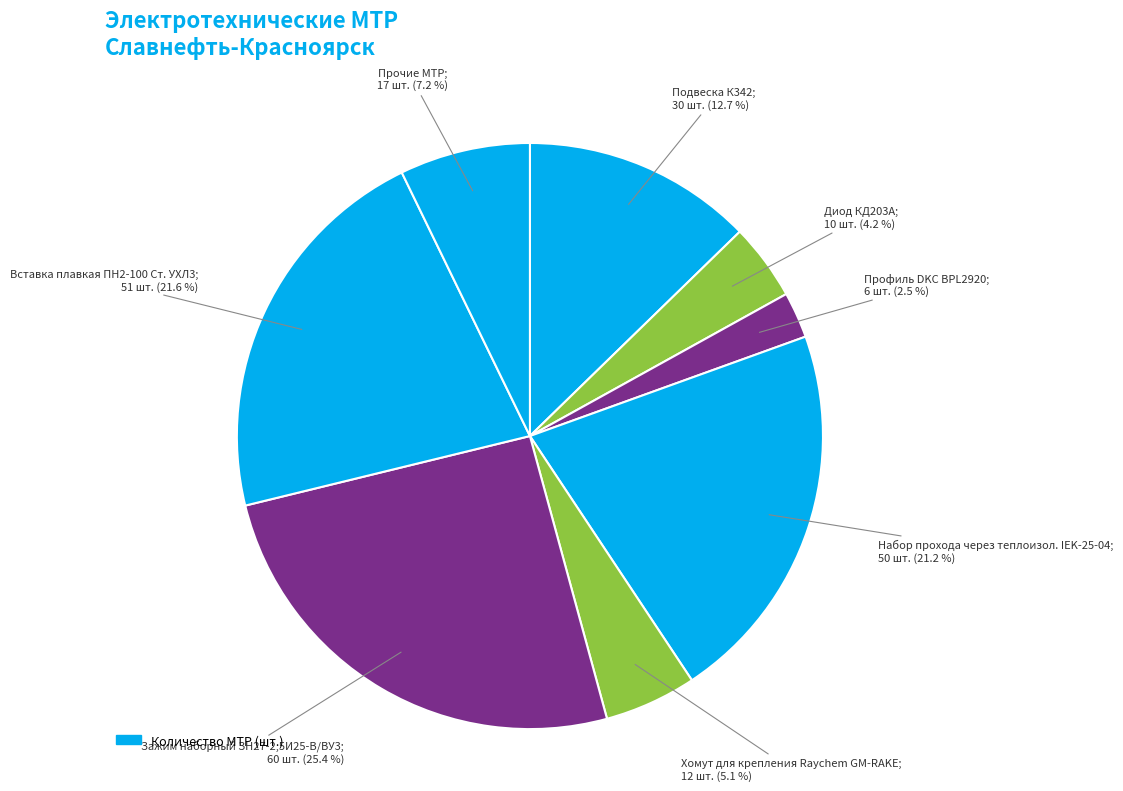

How many segments does this pie chart have?

8